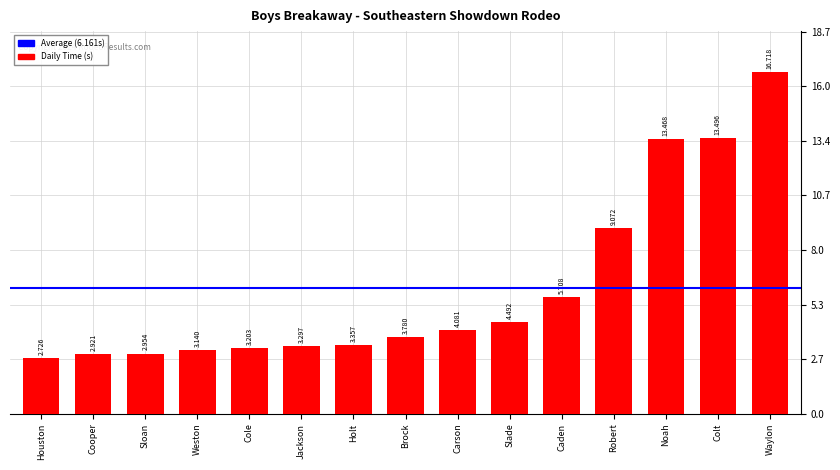

What is the label of the 9th bar from the right?

Holt